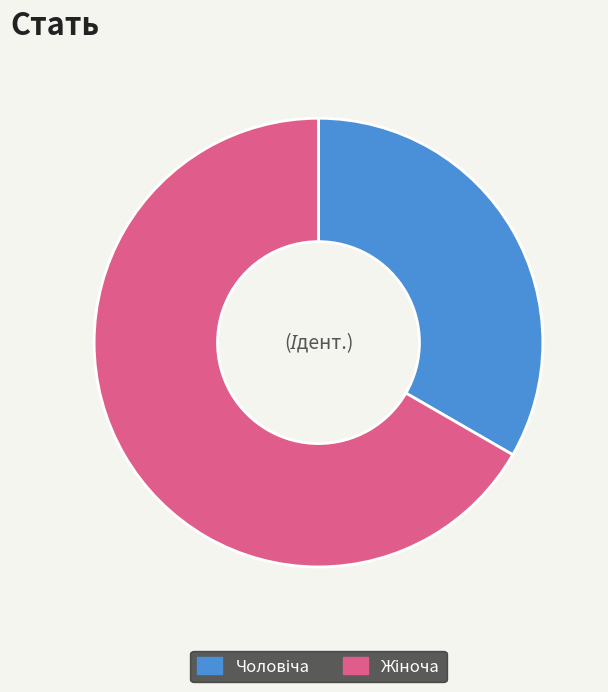

Is there a majority slice in this chart?

Yes